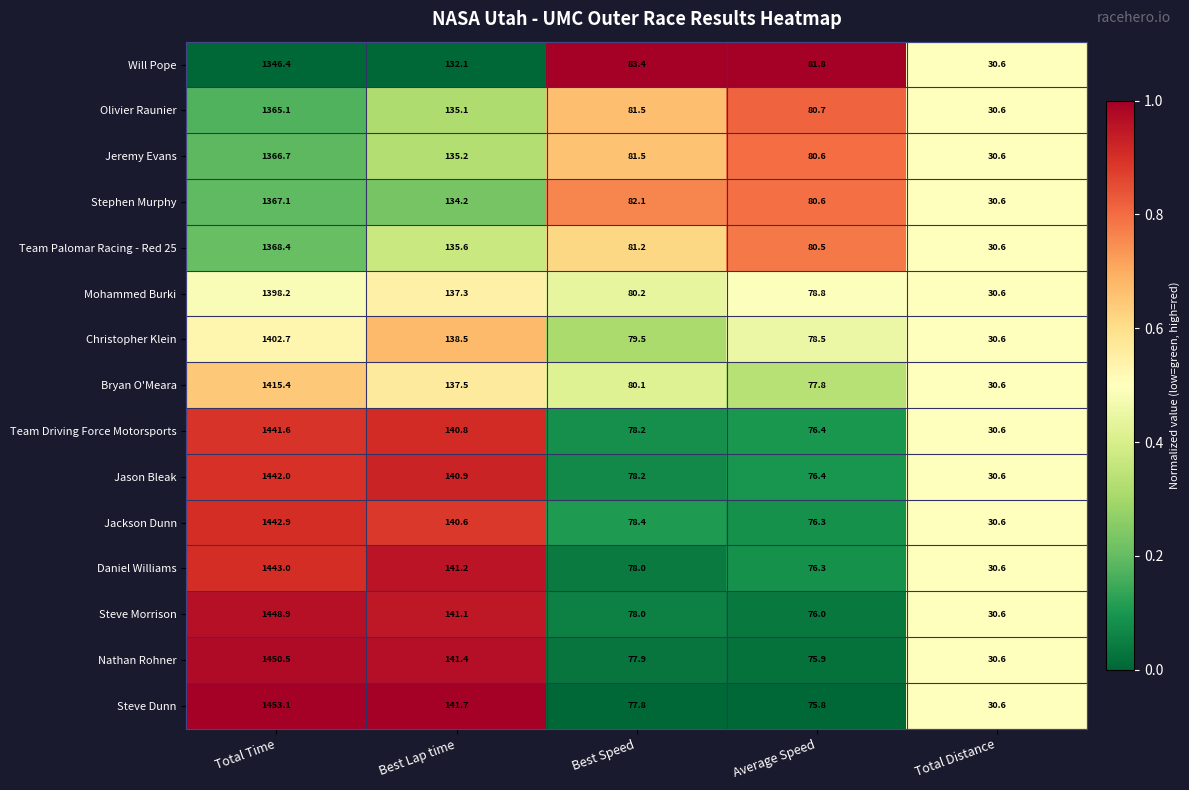

At which category is the sum across all series the highest?

Total Time